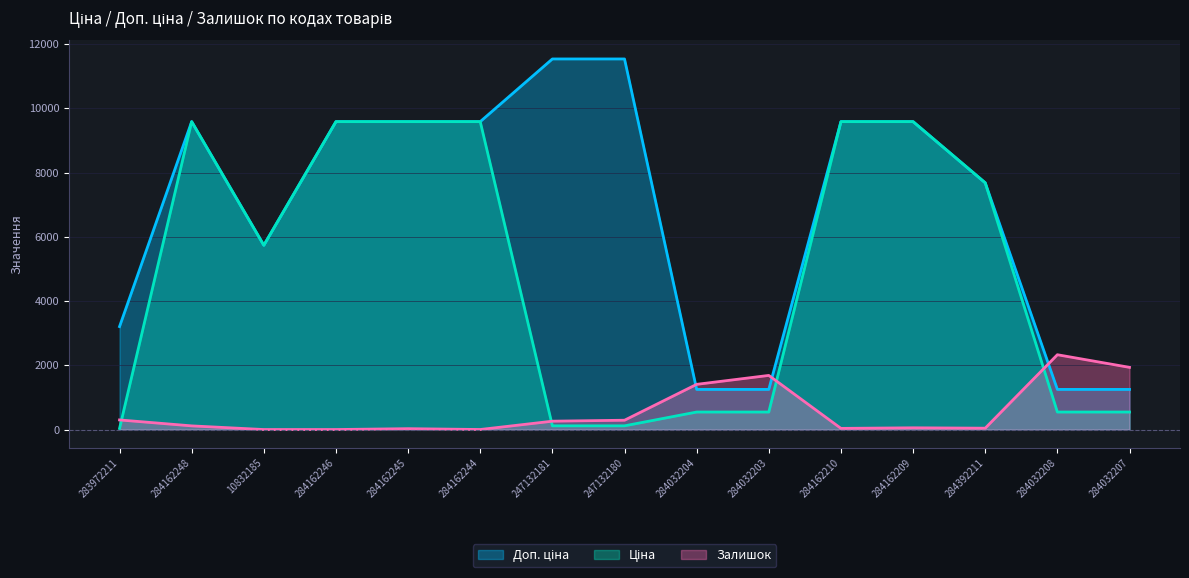

Where does the Ціна series first go above 5736?

284162248